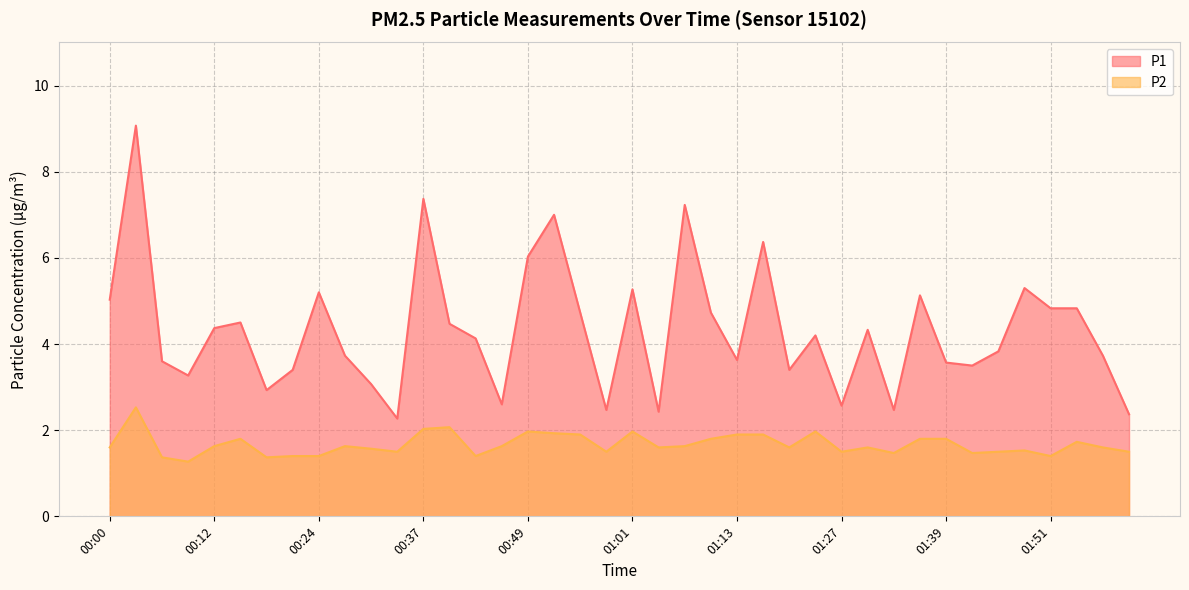

At which category is the sum across all series the highest?

00:03